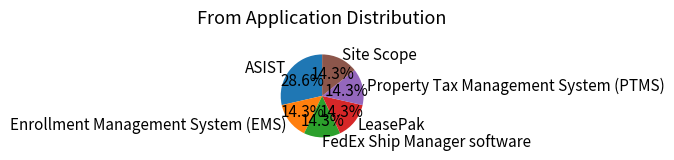

What is the ratio of the value at Enrollment Management System (EMS) to the value at ASIST?

0.5